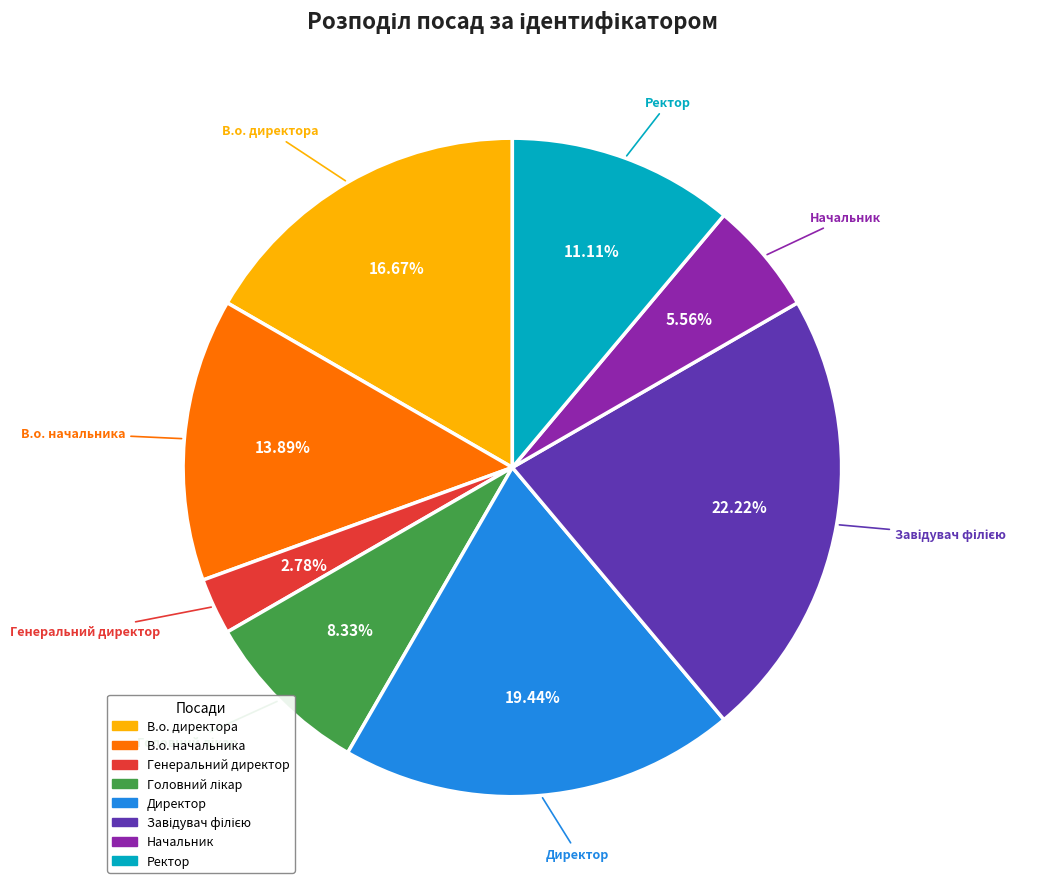

To the nearest percent, what is the combined percentage of Директор and Начальник?

25%